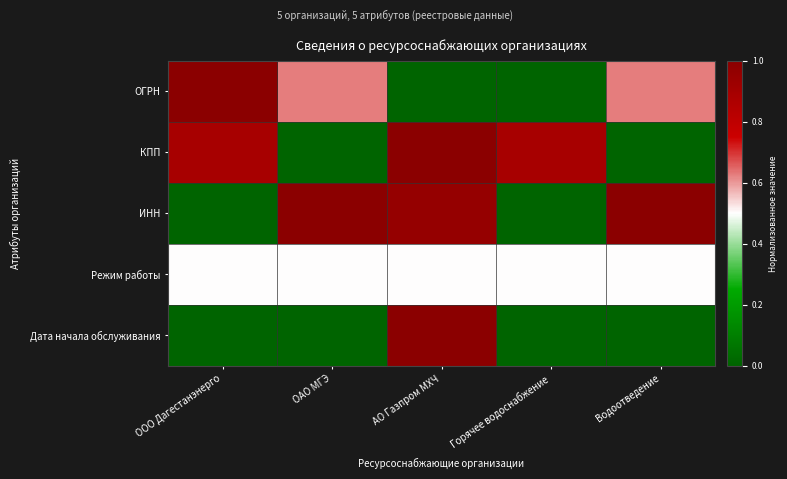

Reading left to right, what are all the values shown in this chart?

ОГРН: ООО Дагестанэнерго=1.0	ОАО МГЭ=0.6	АО Газпром МХЧ=0.0	Горячее водоснабжение=0.0	Водоотведение=0.6
КПП: ООО Дагестанэнерго=0.9	ОАО МГЭ=0.0	АО Газпром МХЧ=1.0	Горячее водоснабжение=0.9	Водоотведение=0.0
ИНН: ООО Дагестанэнерго=0.0	ОАО МГЭ=1.0	АО Газпром МХЧ=1.0	Горячее водоснабжение=0.0	Водоотведение=1.0
Режим работы: ООО Дагестанэнерго=0.5	ОАО МГЭ=0.5	АО Газпром МХЧ=0.5	Горячее водоснабжение=0.5	Водоотведение=0.5
Дата начала обслуживания: ООО Дагестанэнерго=0.0	ОАО МГЭ=0.0	АО Газпром МХЧ=1.0	Горячее водоснабжение=0.0	Водоотведение=0.0